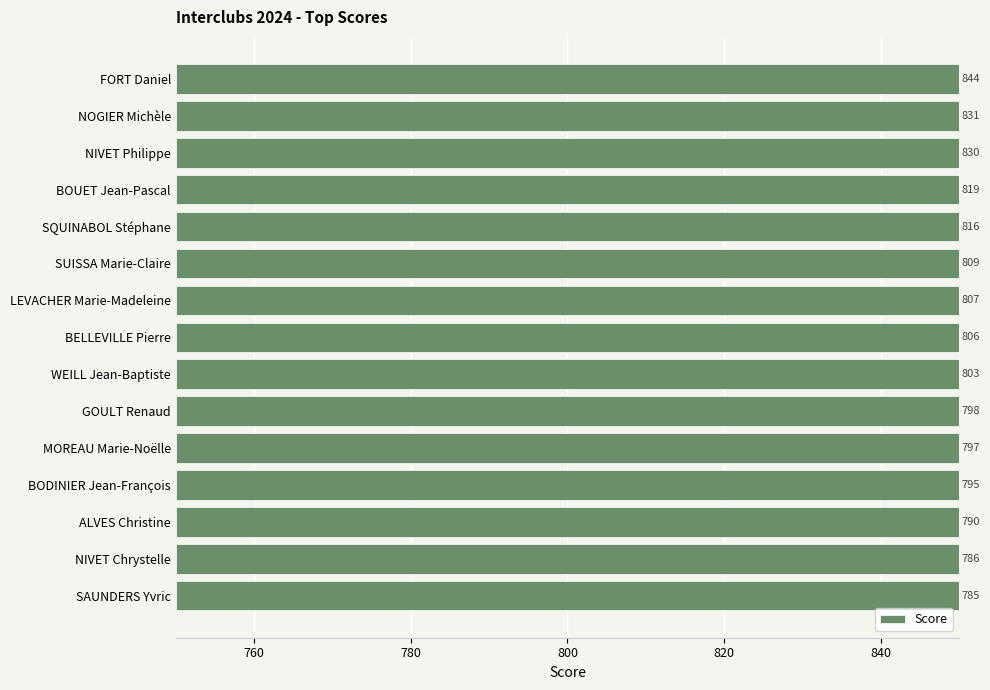

Reading left to right, what are all the values shown in this chart?

844	831	830	819	816	809	807	806	803	798	797	795	790	786	785